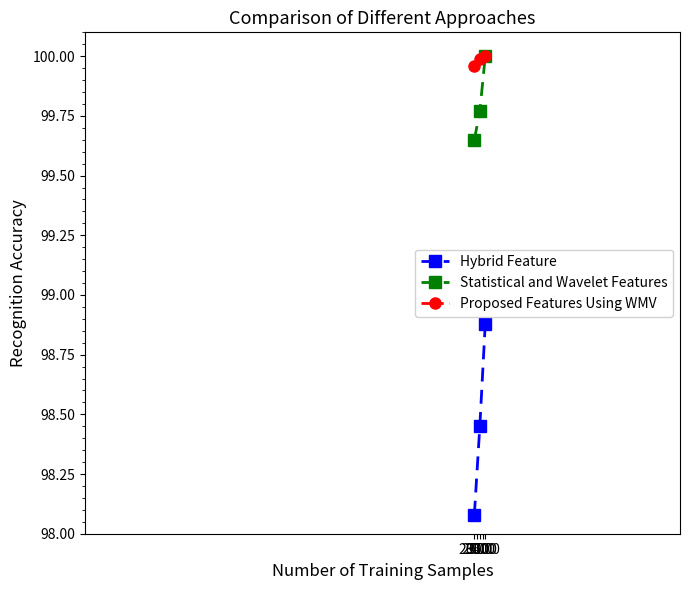

The value of Proposed Features Using WMV at 3000 is 164.6. True or false?

False